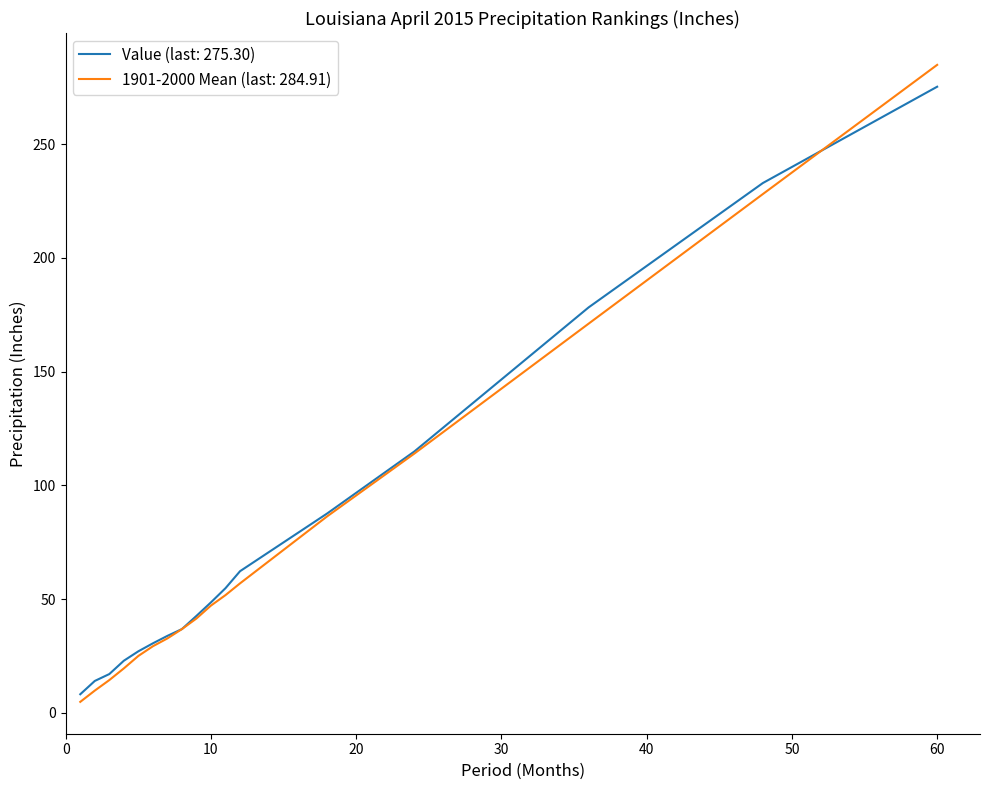

Which series has the largest range (max minus min)?

1901-2000 Mean (last: 284.91)